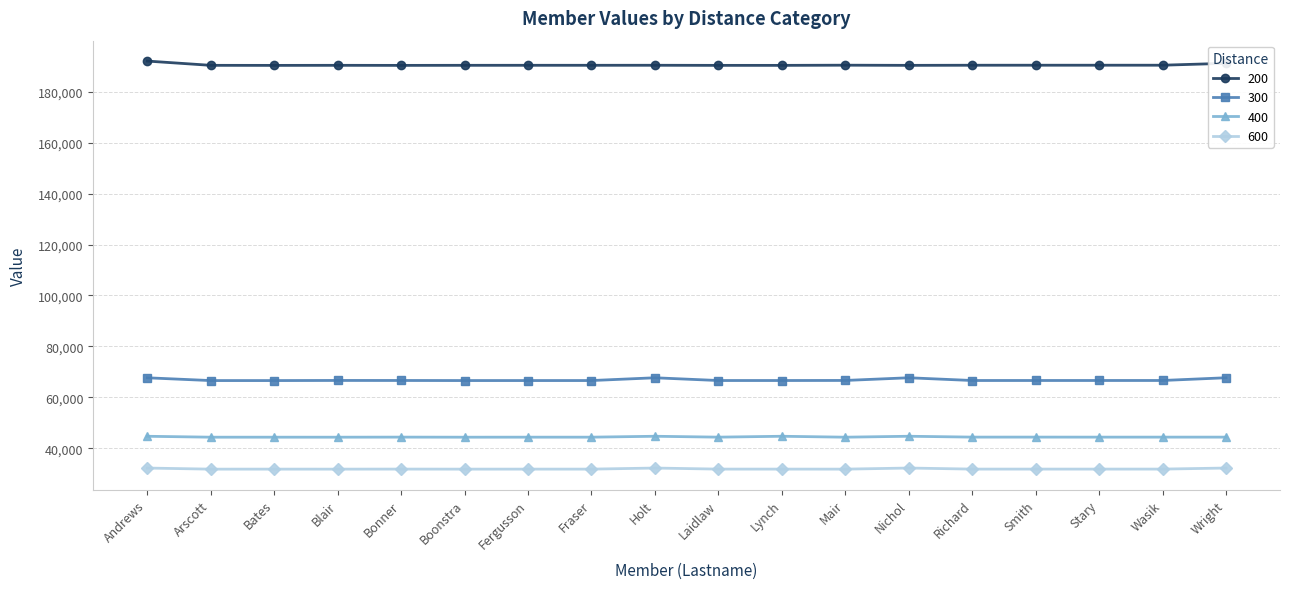

True or false: 400 has a value of 44444 at Richard.

True